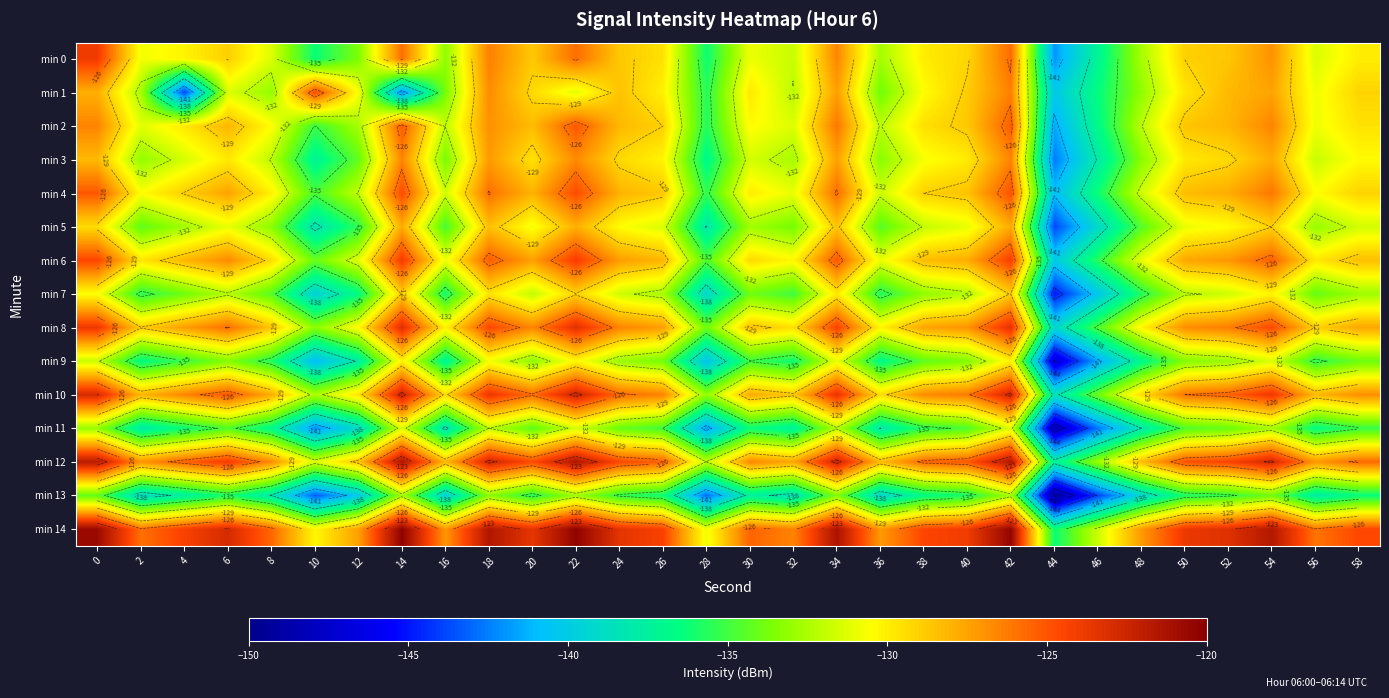

Count the number of data series in this chart.

15